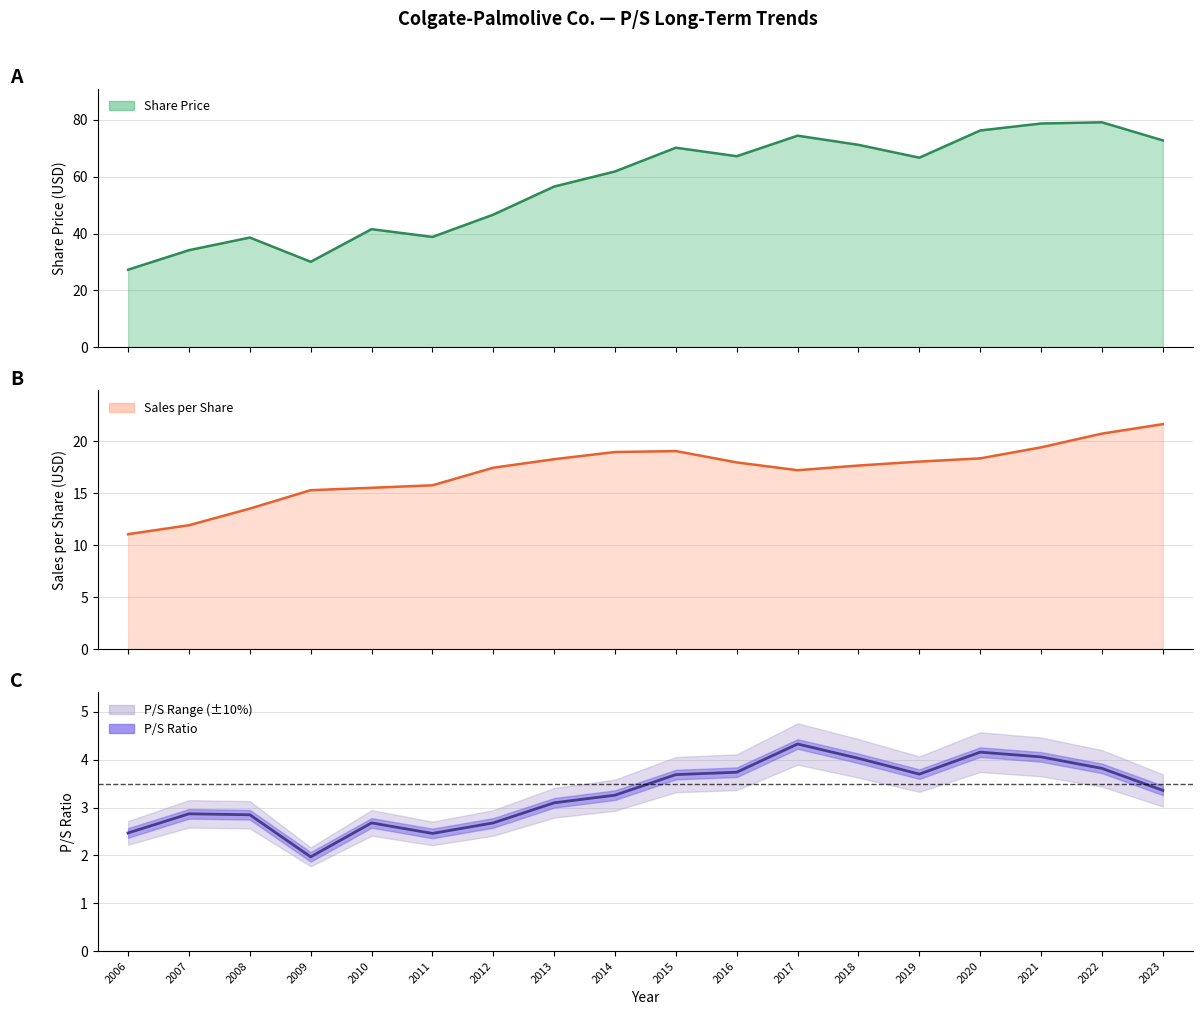

The value of Sales per Share at 2011 is 15.8. True or false?

True